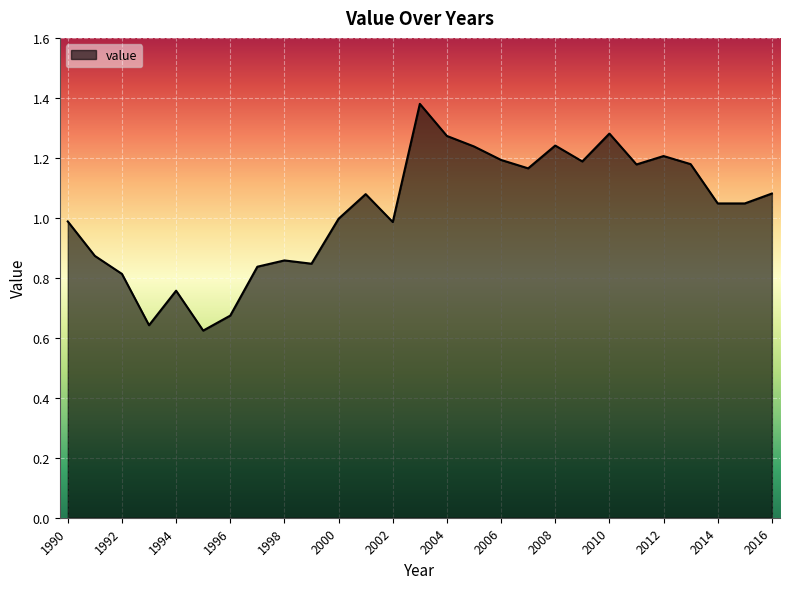

Does the chart display data point markers on the line(s)?

No